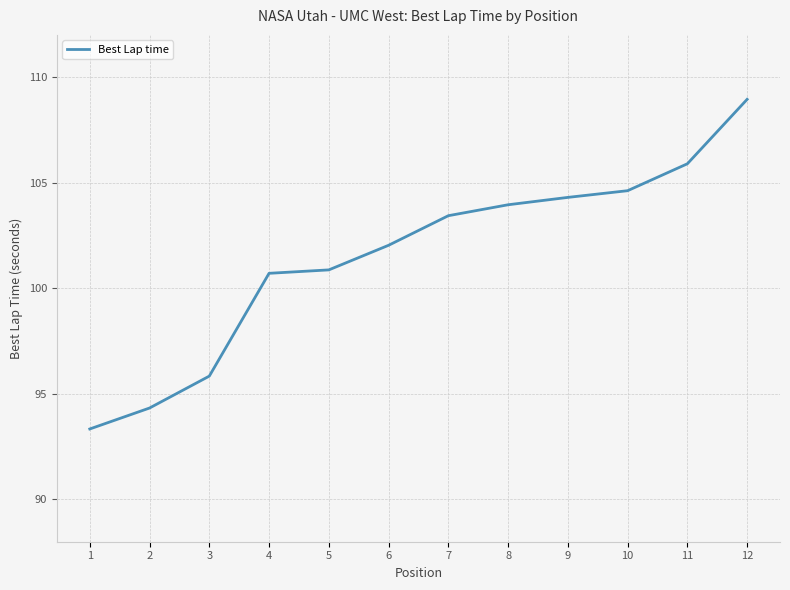

Is it true that the value at 2 is 94.3?

True